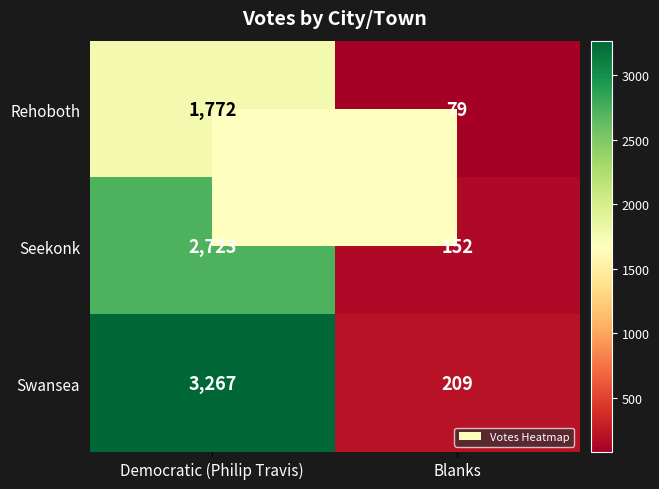

At how many categories does at least one series exceed 1810?

1